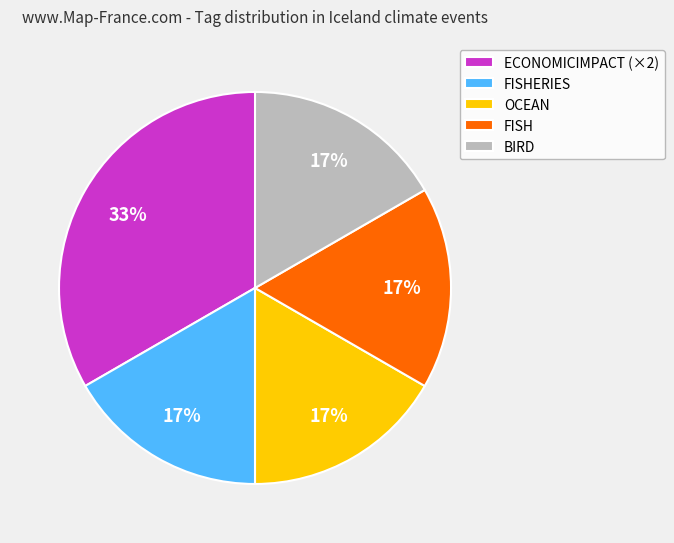

How many slices are in this pie chart?

5